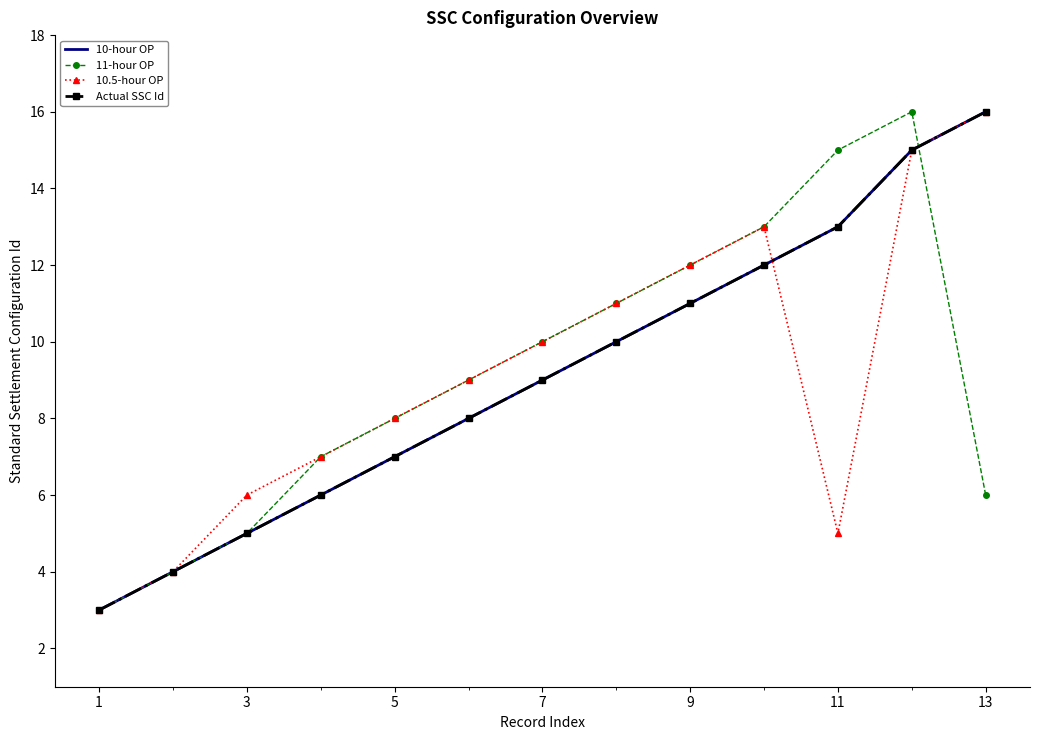

What is the sum of all Actual SSC Id values?

119